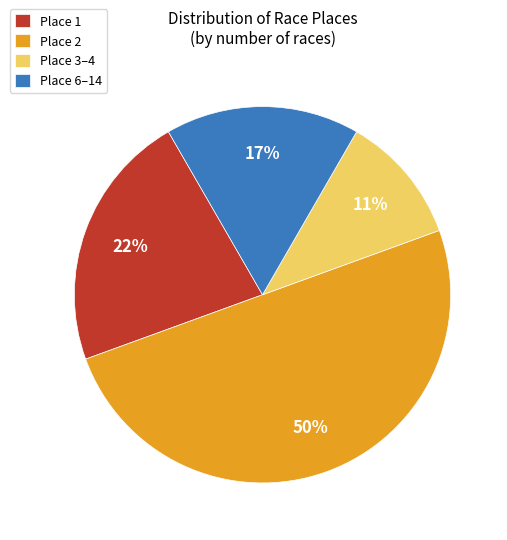

Which category has the smallest portion of the pie?

Place 3–4